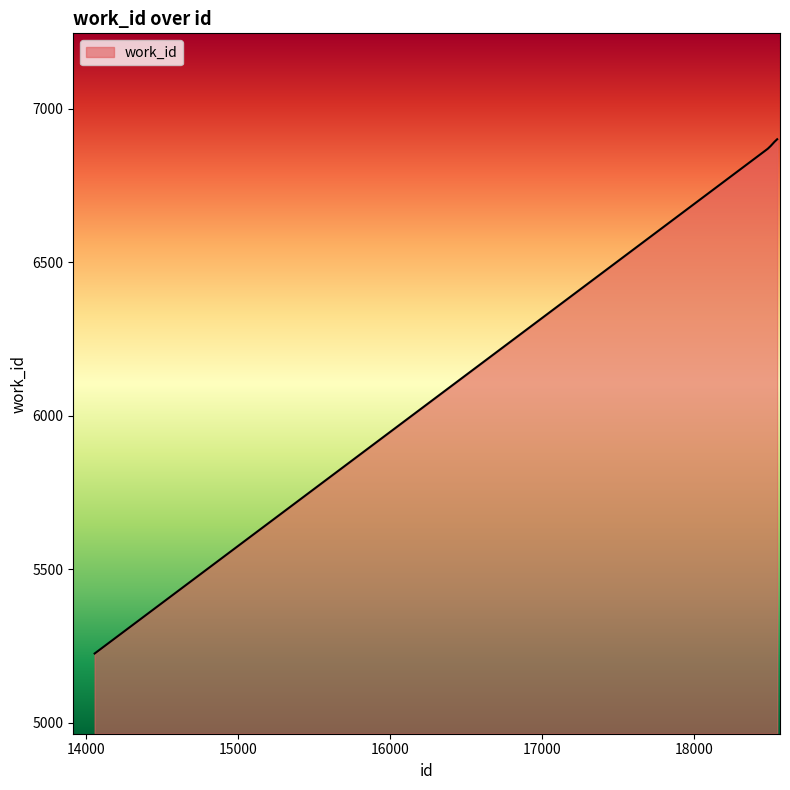

What is the minimum value shown in the chart?

5225